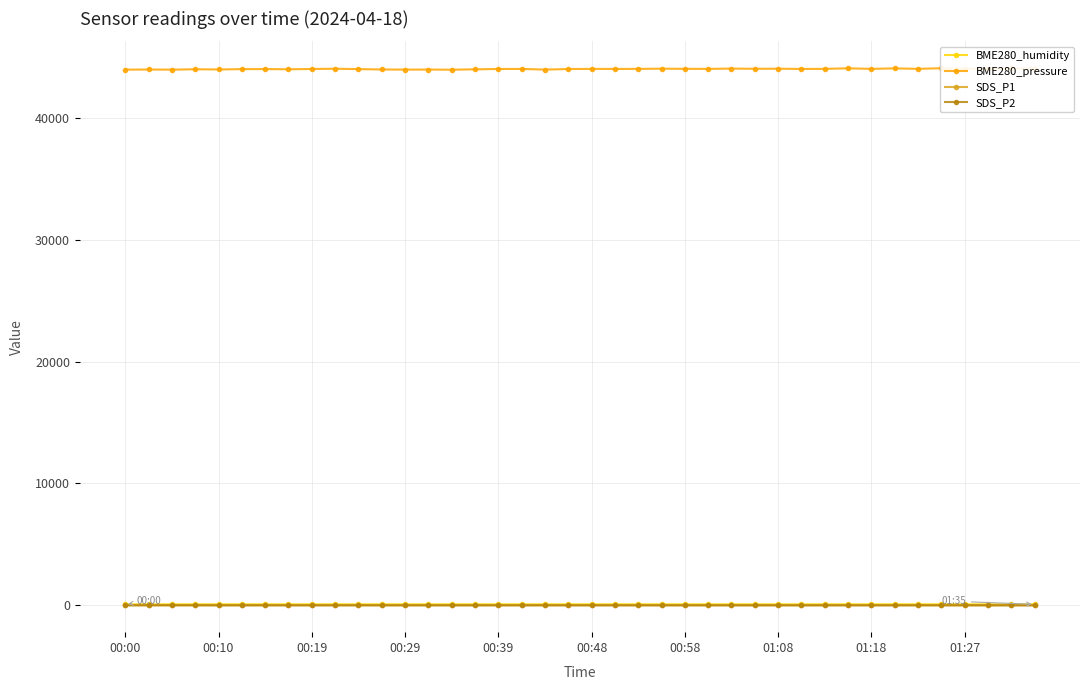

The value of BME280_humidity at 39 is 86.4. True or false?

True